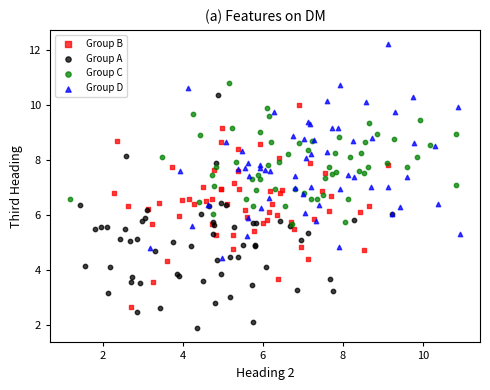

Which series has the largest Y range (max minus min)?

Group A